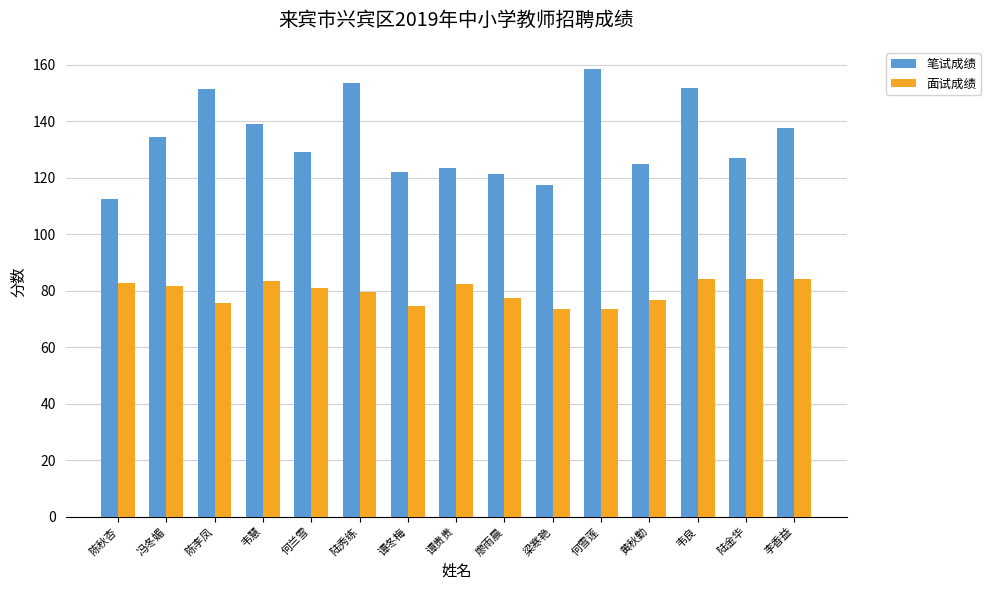

What is the average value of the 面试成绩 series?

79.6